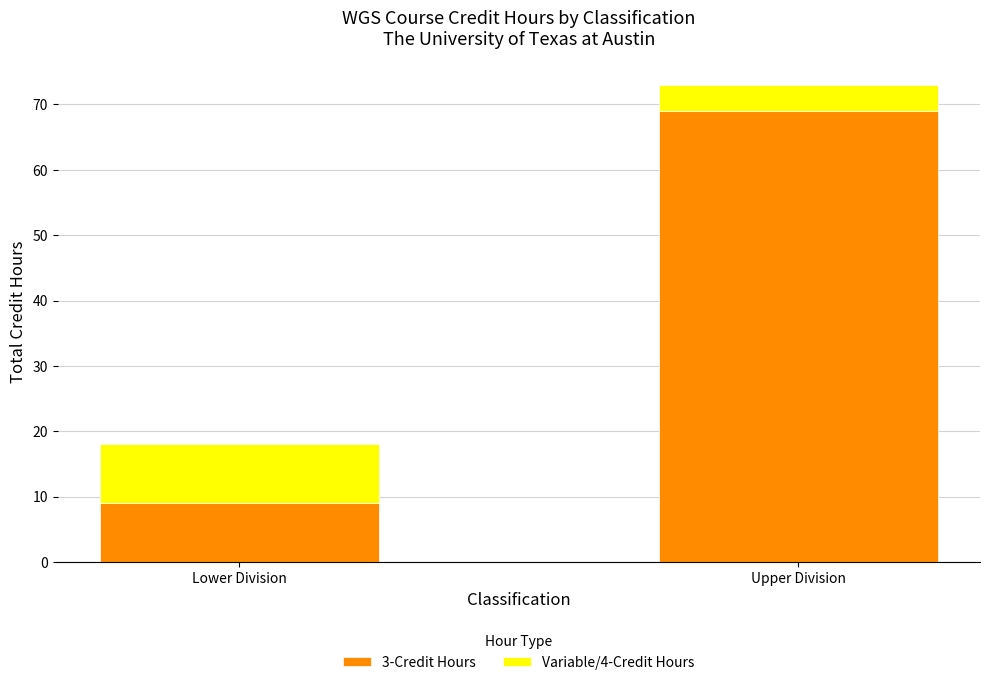

At which category is the sum across all series the highest?

Upper Division